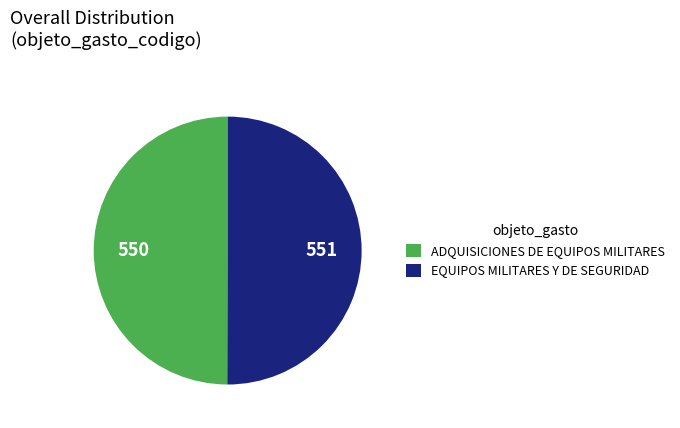

Combined, do EQUIPOS MILITARES Y DE SEGURIDAD and ADQUISICIONES DE EQUIPOS MILITARES account for over 50%?

Yes